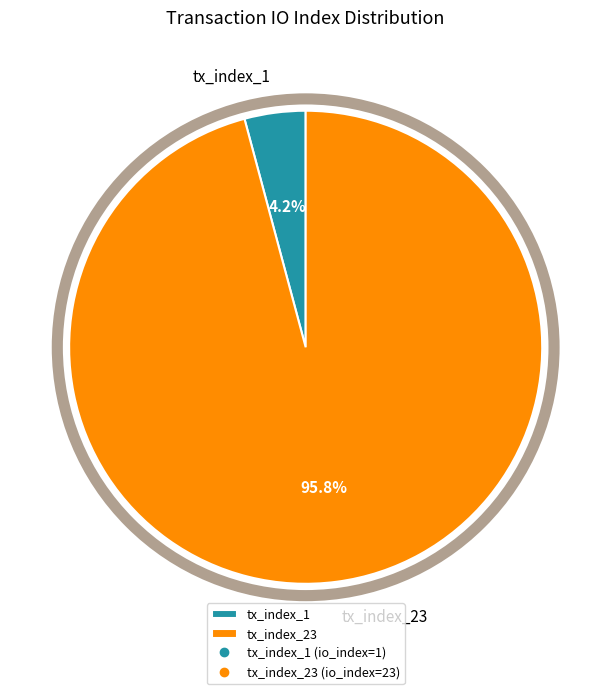

Between tx_index_1 and tx_index_23, which is larger?

tx_index_23